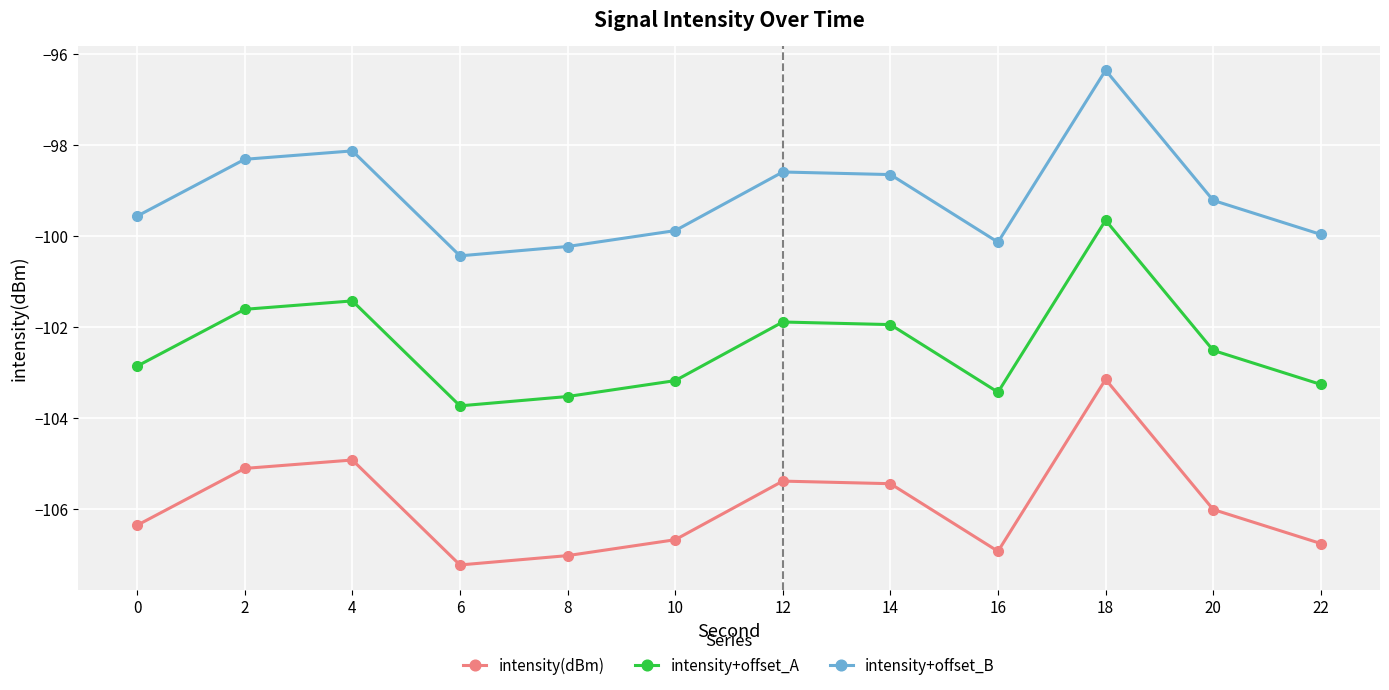

True or false: intensity+offset_B and intensity+offset_A intersect in this chart.

False